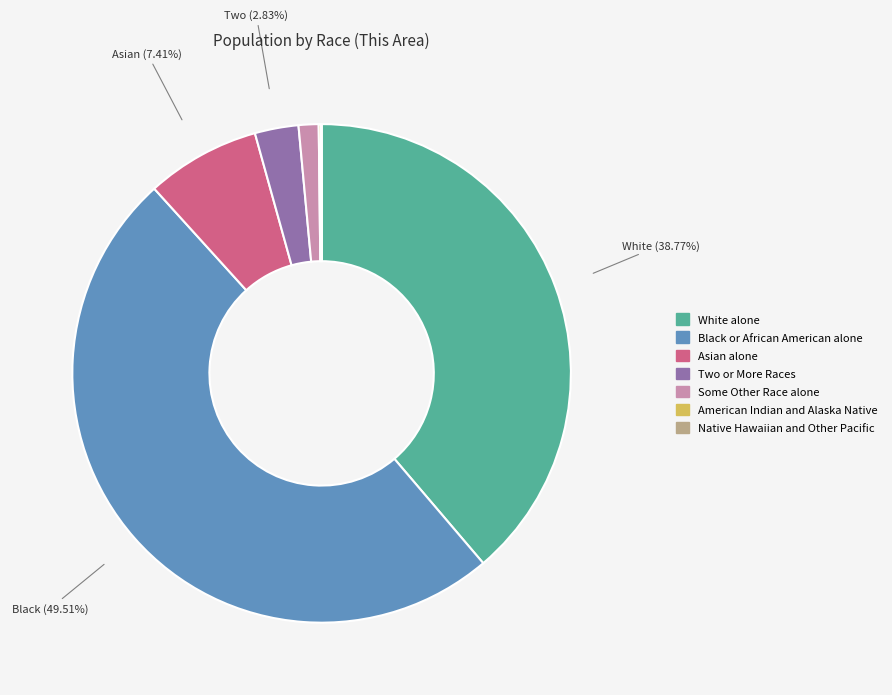

Does Two or More Races represent more than half of the total?

No